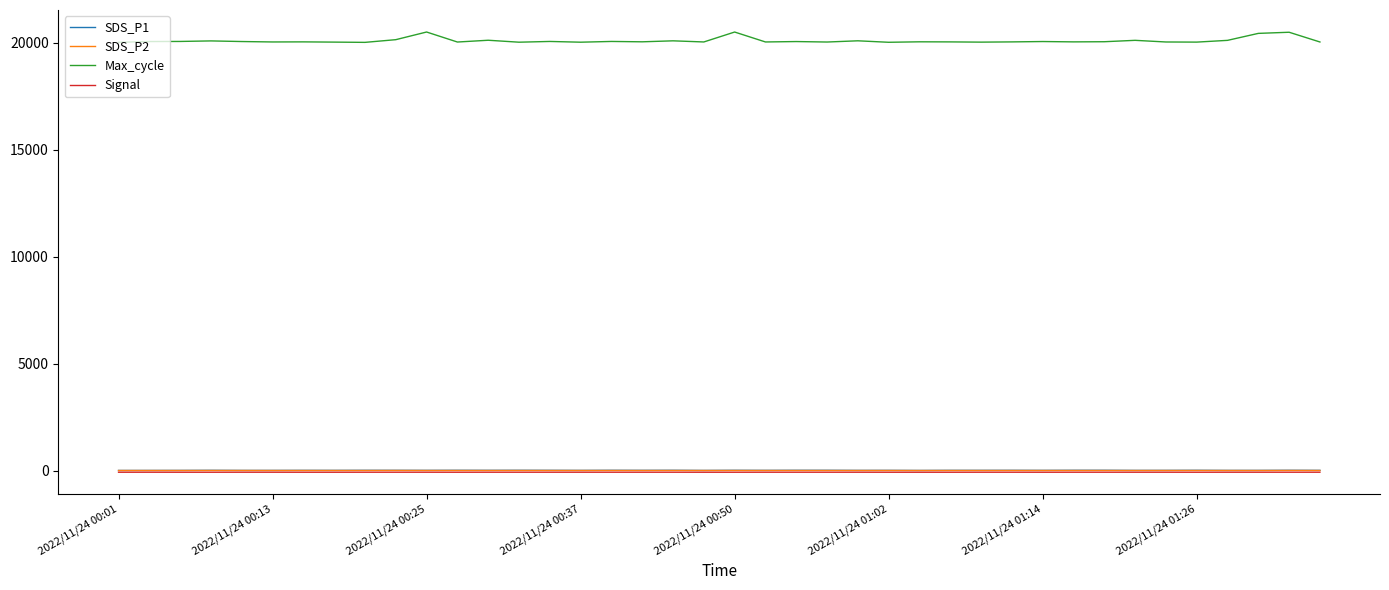

True or false: SDS_P1 and Max_cycle cross at least once.

False